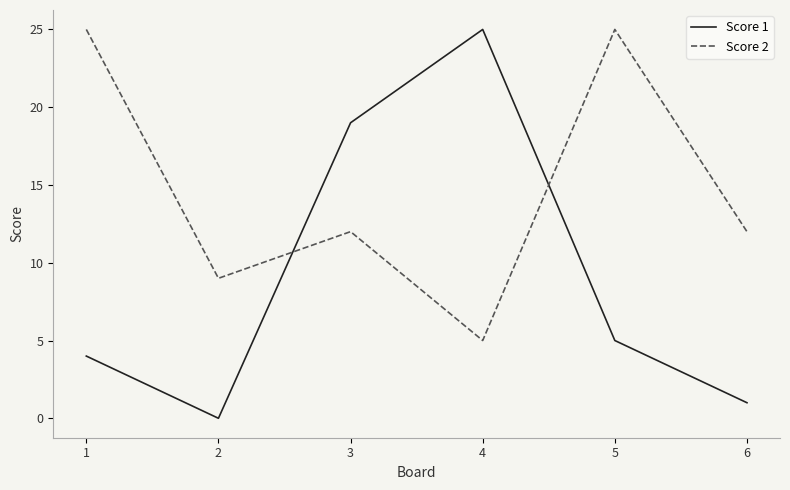

The Score 1 series shows 4 at 1. True or false?

True